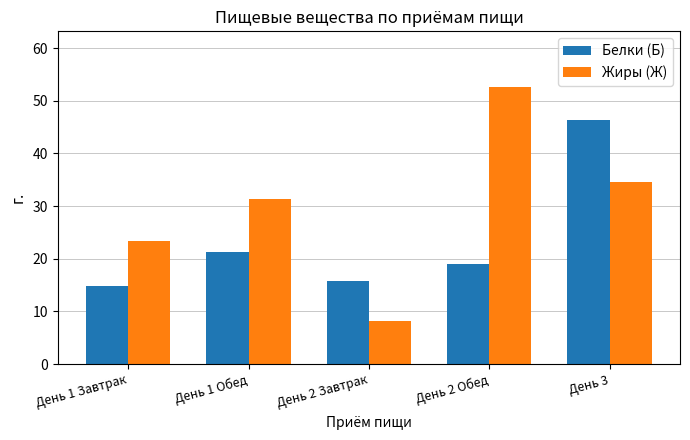

The Жиры (Ж) series shows 31.3 at День 1 Обед. True or false?

True